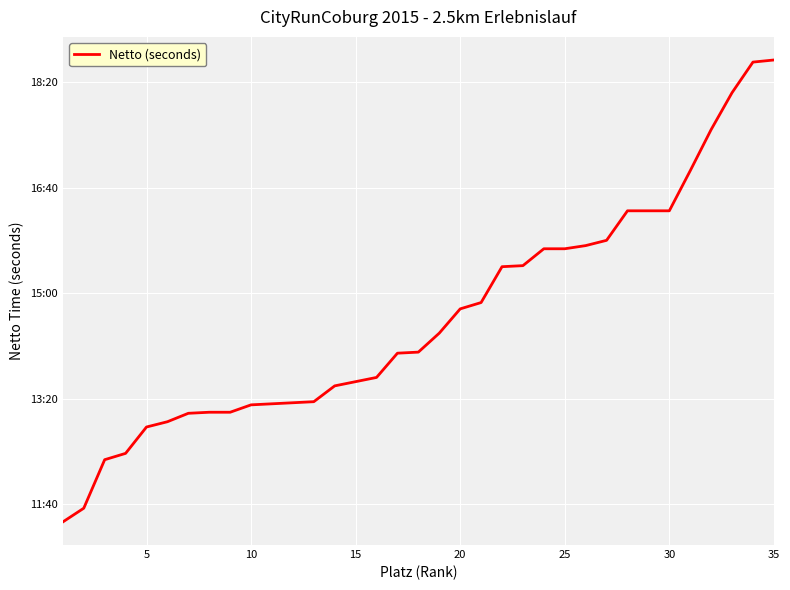

What is the average value?

877